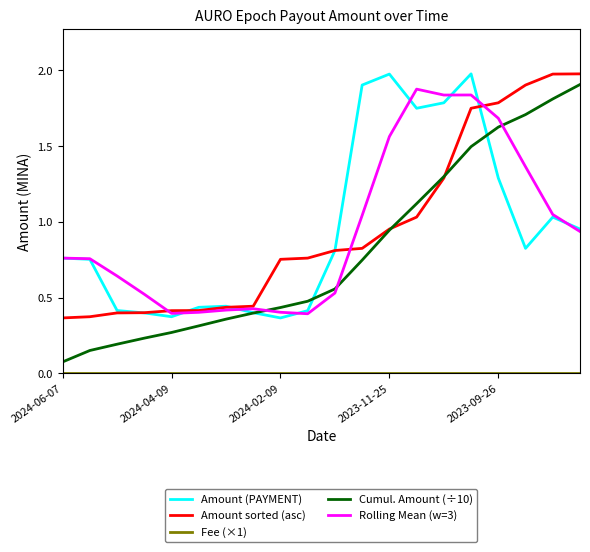

How many lines are shown in the chart?

5